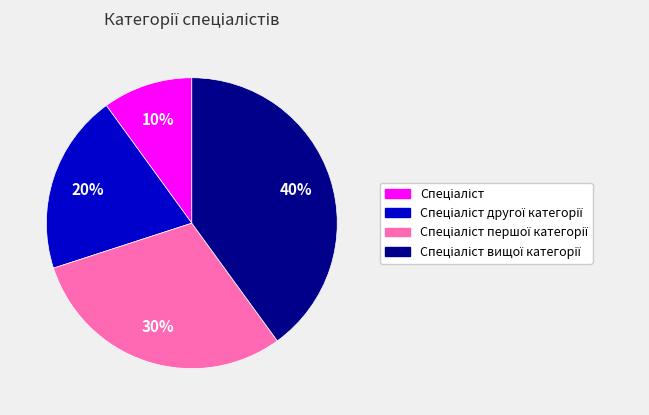

To the nearest percent, what is the difference between the largest and smallest slice percentages?

30%